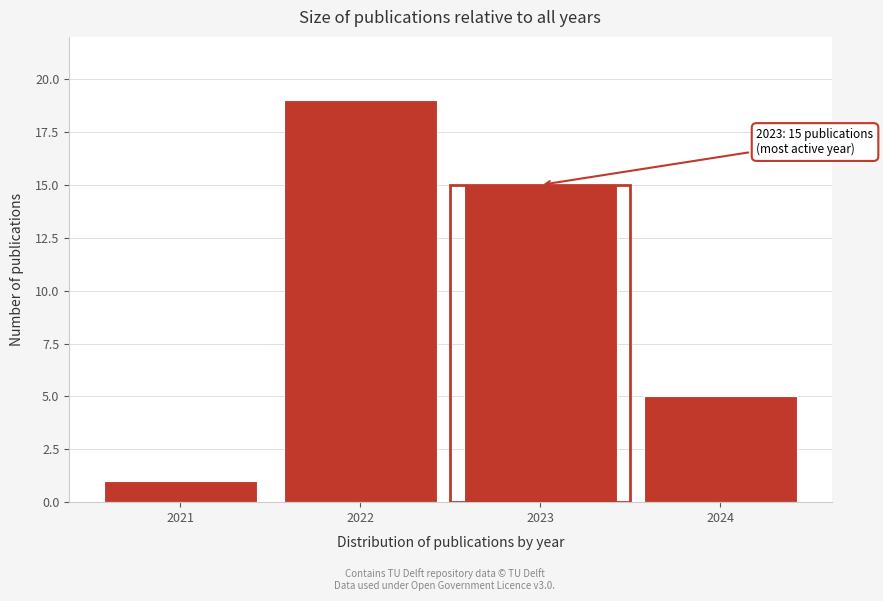

Reading left to right, transcribe all the data shown in this chart.

1	19	15	5